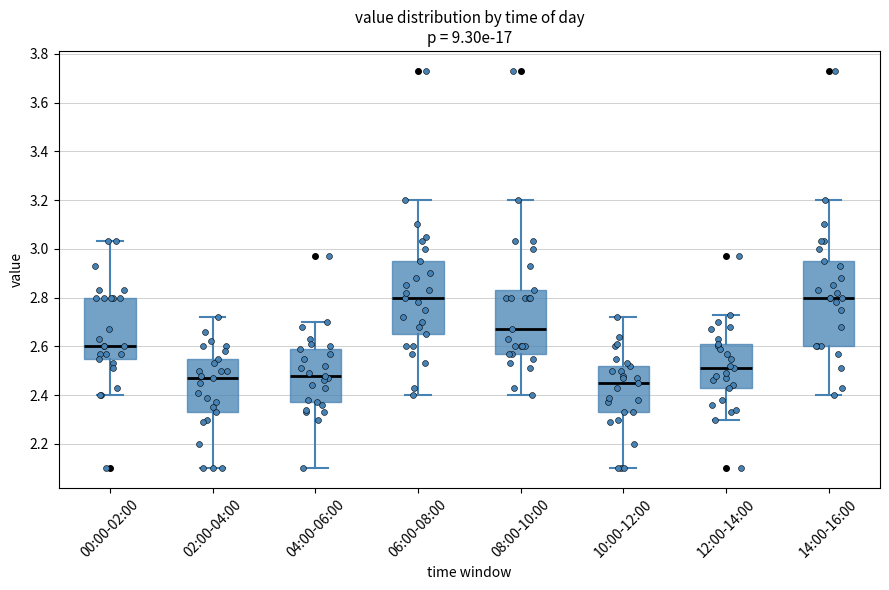

Reading left to right, read every box against the y-axis: the position of its median line, the range the box covers, and the ends of its whiskers. The values are not printed on the chart, so give them approximately, as read against the axis.

00:00-02:00: median 2.60, box 2.56 to 2.80, whiskers 2.40 to 3.04
02:00-04:00: median 2.48, box 2.34 to 2.56, whiskers 2.10 to 2.72
04:00-06:00: median 2.48, box 2.38 to 2.60, whiskers 2.10 to 2.70
06:00-08:00: median 2.80, box 2.66 to 2.96, whiskers 2.40 to 3.20
08:00-10:00: median 2.68, box 2.58 to 2.84, whiskers 2.40 to 3.20
10:00-12:00: median 2.46, box 2.34 to 2.52, whiskers 2.10 to 2.72
12:00-14:00: median 2.52, box 2.44 to 2.62, whiskers 2.30 to 2.74
14:00-16:00: median 2.80, box 2.60 to 2.96, whiskers 2.40 to 3.20